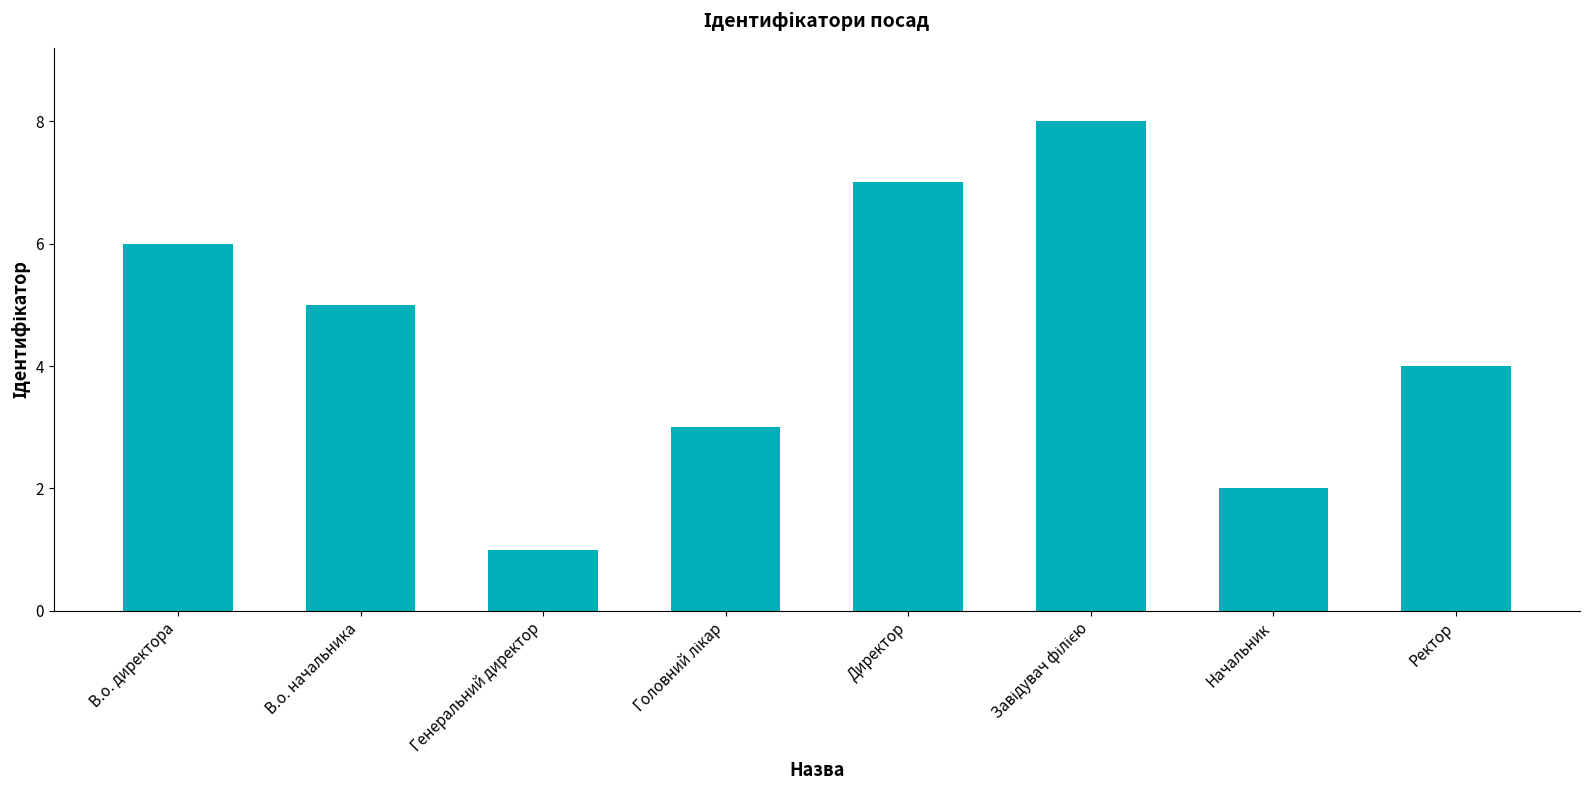

What is the ratio of the value at В.о. начальника to the value at Начальник?

2.5